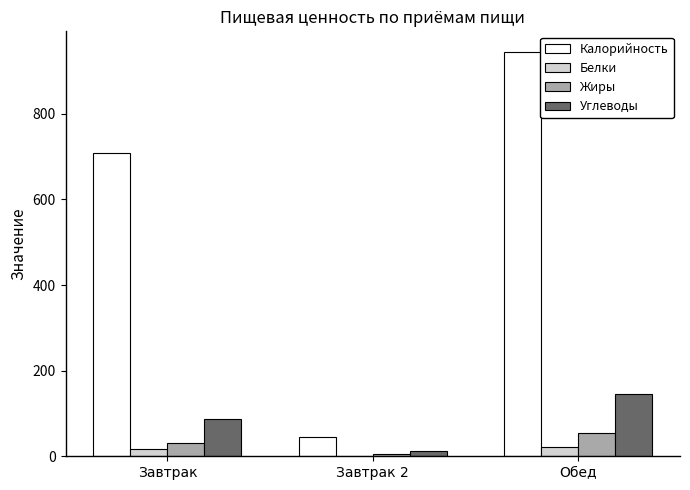

What is the greatest value displayed?

945.5